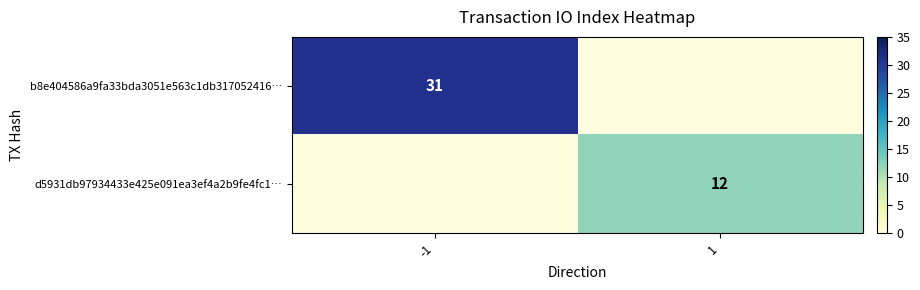

True or false: b8e404586a9fa33bda3051e563c1db317052416… has a value of 31 at -1.

True